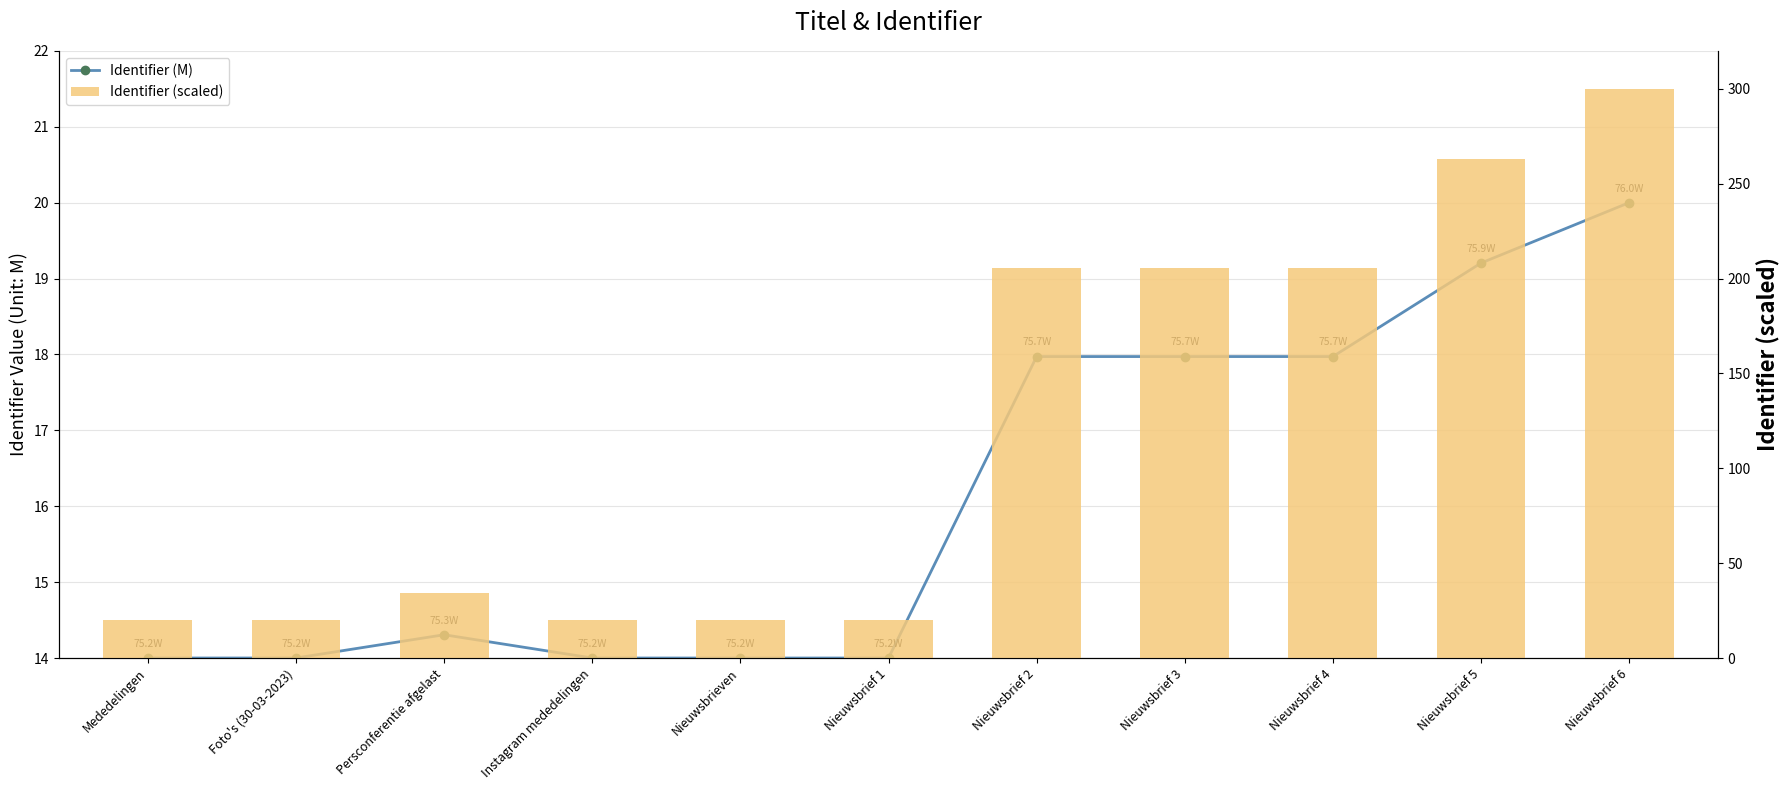

Reading left to right, transcribe all the data shown in this chart.

Identifier (M): Mededelingen=14.0	Foto's (30-03-2023)=14.0	Persconferentie afgelast=14.3	Instagram mededelingen=14.0	Nieuwsbrieven=14.0	Nieuwsbrief 1=14.0	Nieuwsbrief 2=18.0	Nieuwsbrief 3=18.0	Nieuwsbrief 4=18.0	Nieuwsbrief 5=19.2	Nieuwsbrief 6=20.0
Identifier (scaled): Mededelingen=20.0	Foto's (30-03-2023)=20.0	Persconferentie afgelast=34.3	Instagram mededelingen=20.0	Nieuwsbrieven=20.0	Nieuwsbrief 1=20.0	Nieuwsbrief 2=205.4	Nieuwsbrief 3=205.4	Nieuwsbrief 4=205.4	Nieuwsbrief 5=262.9	Nieuwsbrief 6=300.0